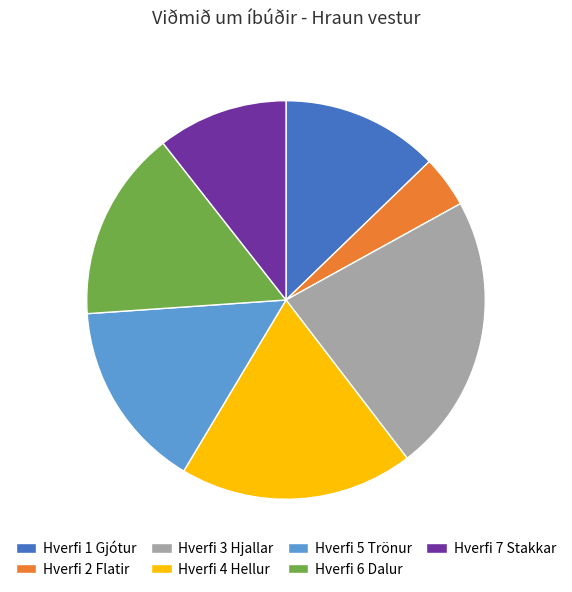

What is the largest slice in the pie chart?

Hverfi 3 Hjallar